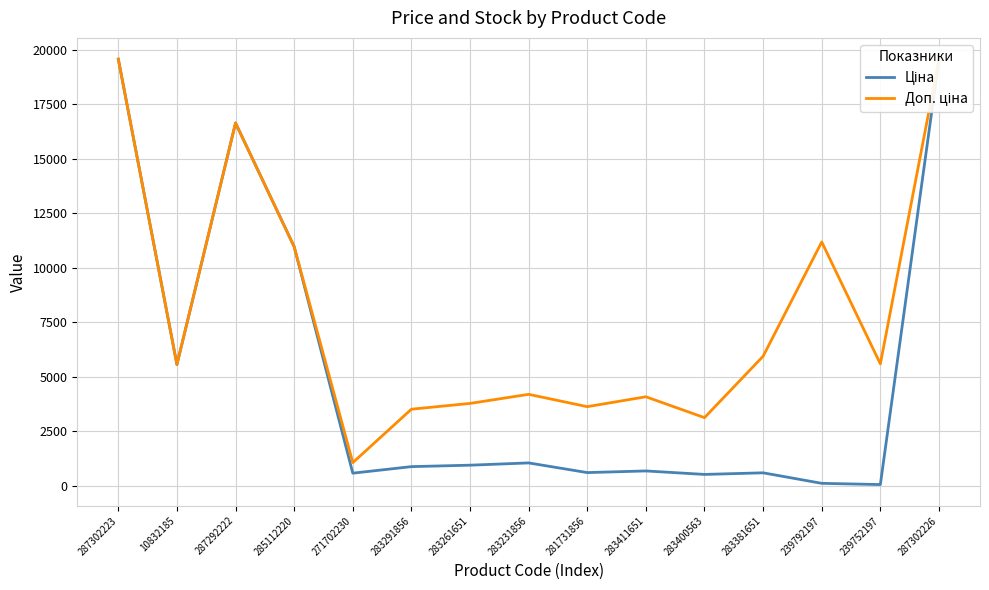

What is the sum of the Доп. ціна values at 281731856 and 287302223?

23192.8